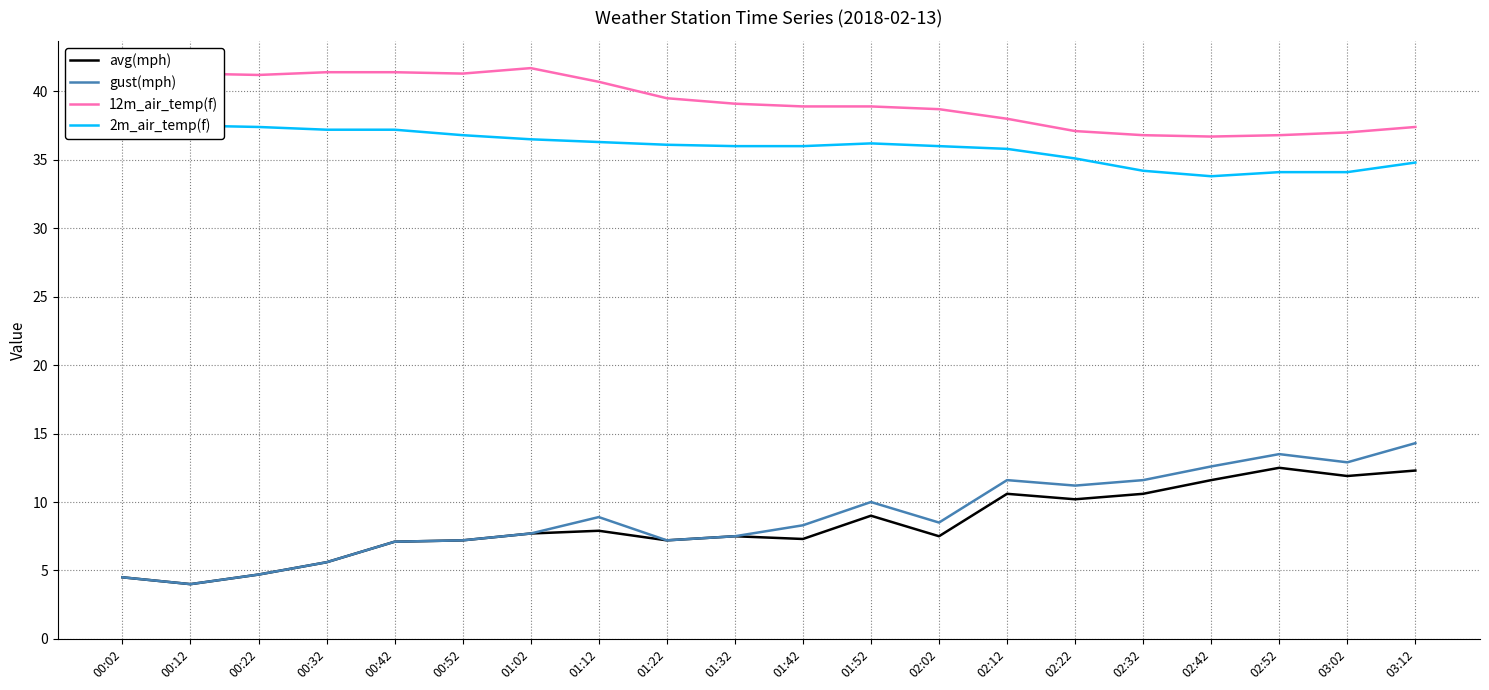

True or false: avg(mph) and gust(mph) cross at least once.

False